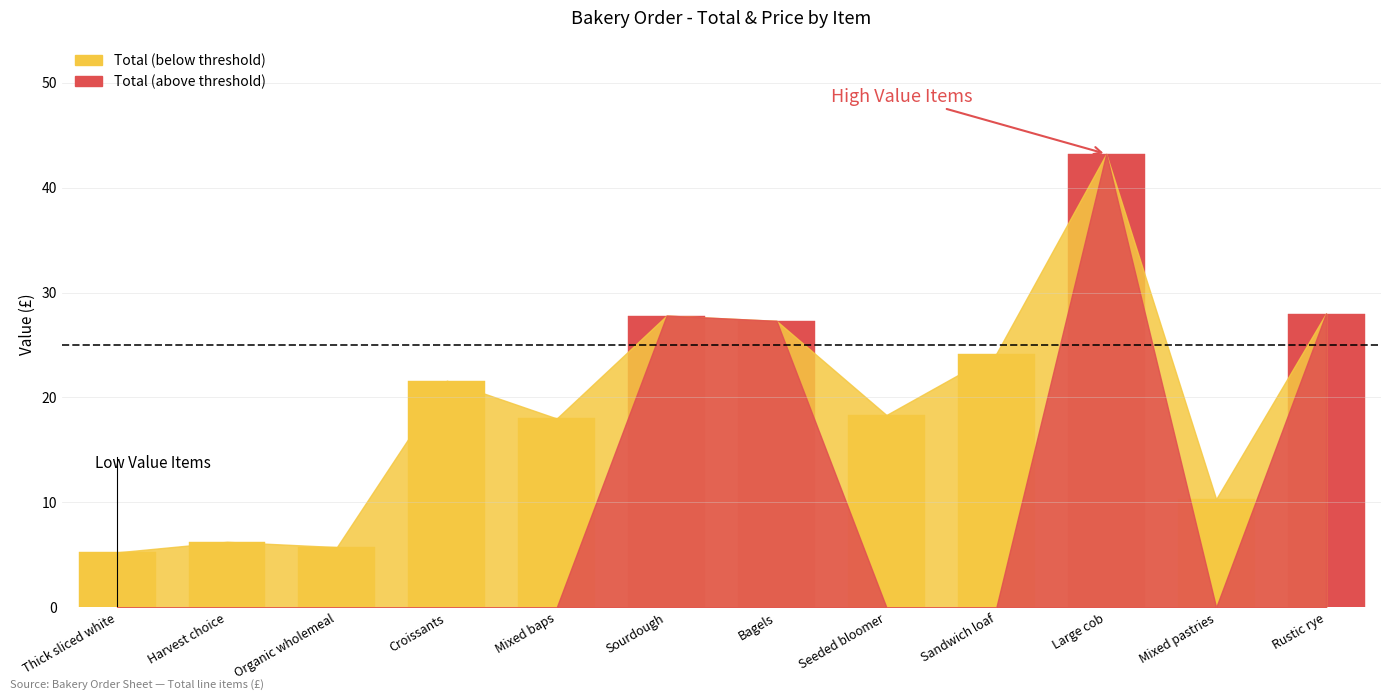

Does the chart contain stacked bars?

No